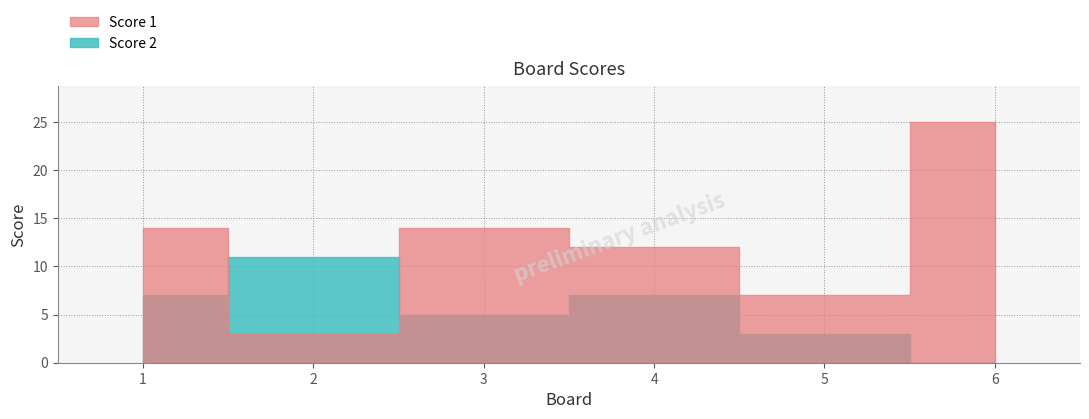

Read the Score 1 value at 2.

3